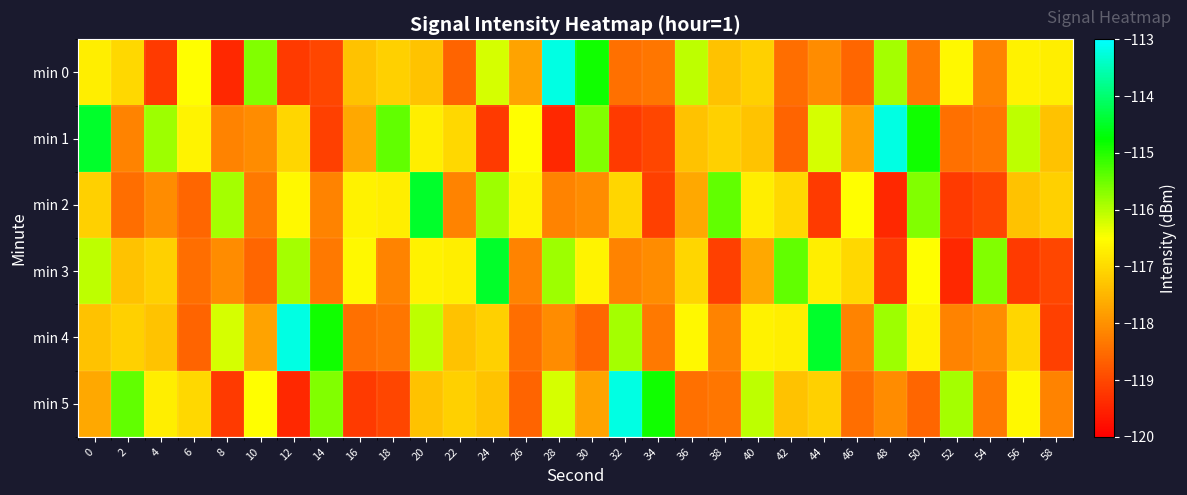

Reading left to right, what are all the values shown in this chart?

min 0: 0=-116.7	2=-117.0	4=-119.2	6=-116.5	8=-119.4	10=-115.6	12=-119.2	14=-119.0	16=-117.3	18=-117.1	20=-117.3	22=-118.6	24=-116.2	26=-117.7	28=-113.2	30=-114.9	32=-118.4	34=-118.4	36=-116.0	38=-117.3	40=-117.1	42=-118.5	44=-118.1	46=-118.6	48=-115.9	50=-118.3	52=-116.6	54=-118.2	56=-116.7	58=-116.7
min 1: 0=-114.5	2=-118.2	4=-115.8	6=-116.7	8=-118.2	10=-118.1	12=-117.0	14=-119.1	16=-117.7	18=-115.4	20=-116.7	22=-117.0	24=-119.2	26=-116.5	28=-119.4	30=-115.6	32=-119.2	34=-119.0	36=-117.3	38=-117.1	40=-117.3	42=-118.6	44=-116.2	46=-117.7	48=-113.2	50=-114.9	52=-118.4	54=-118.4	56=-116.0	58=-117.3
min 2: 0=-117.1	2=-118.5	4=-118.1	6=-118.6	8=-115.9	10=-118.3	12=-116.6	14=-118.2	16=-116.7	18=-116.7	20=-114.5	22=-118.2	24=-115.8	26=-116.7	28=-118.2	30=-118.1	32=-117.0	34=-119.1	36=-117.7	38=-115.4	40=-116.7	42=-117.0	44=-119.2	46=-116.5	48=-119.4	50=-115.6	52=-119.2	54=-119.0	56=-117.3	58=-117.1
min 3: 0=-116.0	2=-117.3	4=-117.1	6=-118.5	8=-118.1	10=-118.6	12=-115.9	14=-118.3	16=-116.6	18=-118.2	20=-116.7	22=-116.7	24=-114.5	26=-118.2	28=-115.8	30=-116.7	32=-118.2	34=-118.1	36=-117.0	38=-119.1	40=-117.7	42=-115.4	44=-116.7	46=-117.0	48=-119.2	50=-116.5	52=-119.4	54=-115.6	56=-119.2	58=-119.0
min 4: 0=-117.3	2=-117.1	4=-117.3	6=-118.6	8=-116.2	10=-117.7	12=-113.2	14=-114.9	16=-118.4	18=-118.4	20=-116.0	22=-117.3	24=-117.1	26=-118.5	28=-118.1	30=-118.6	32=-115.9	34=-118.3	36=-116.6	38=-118.2	40=-116.7	42=-116.7	44=-114.5	46=-118.2	48=-115.8	50=-116.7	52=-118.2	54=-118.1	56=-117.0	58=-119.1
min 5: 0=-117.7	2=-115.4	4=-116.7	6=-117.0	8=-119.2	10=-116.5	12=-119.4	14=-115.6	16=-119.2	18=-119.0	20=-117.3	22=-117.1	24=-117.3	26=-118.6	28=-116.2	30=-117.7	32=-113.2	34=-114.9	36=-118.4	38=-118.4	40=-116.0	42=-117.3	44=-117.1	46=-118.5	48=-118.1	50=-118.6	52=-115.9	54=-118.3	56=-116.6	58=-118.2